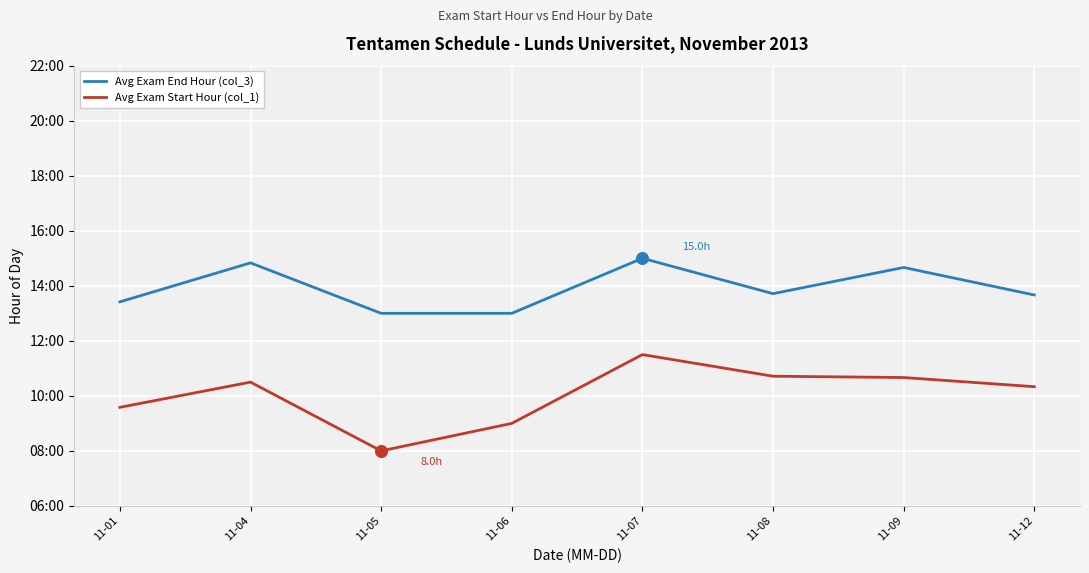

Is the value of Avg Exam Start Hour (col_1) at 11-08 greater than the value of Avg Exam End Hour (col_3) at 11-04?

No